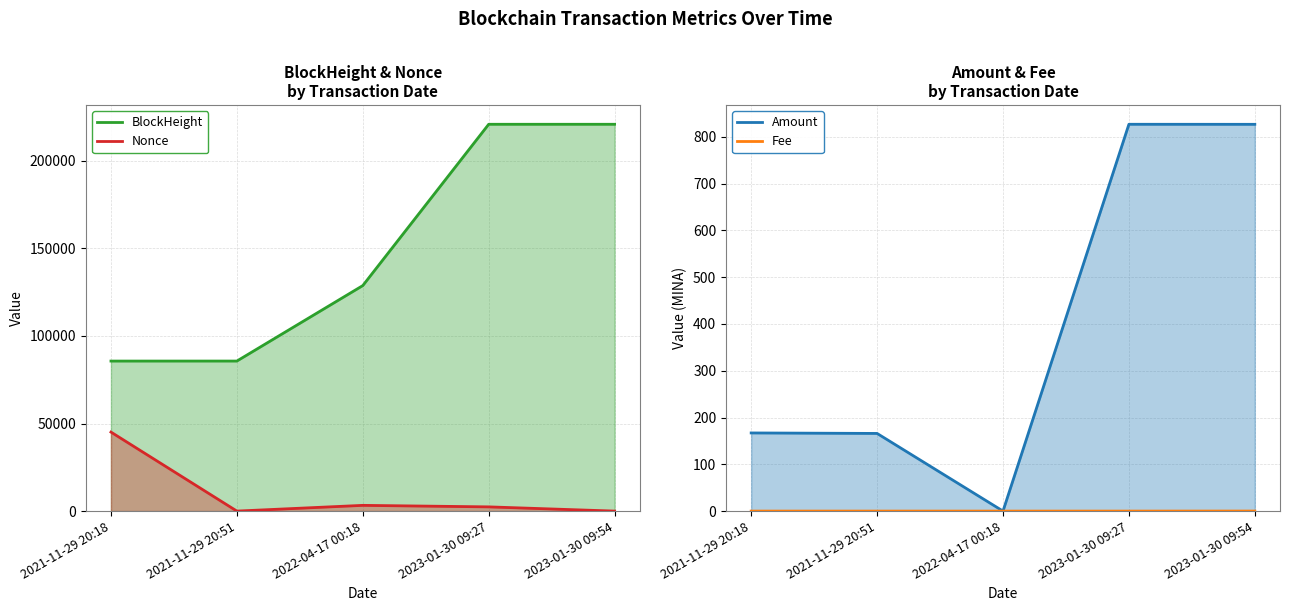

Which series has the largest total across all categories?

BlockHeight